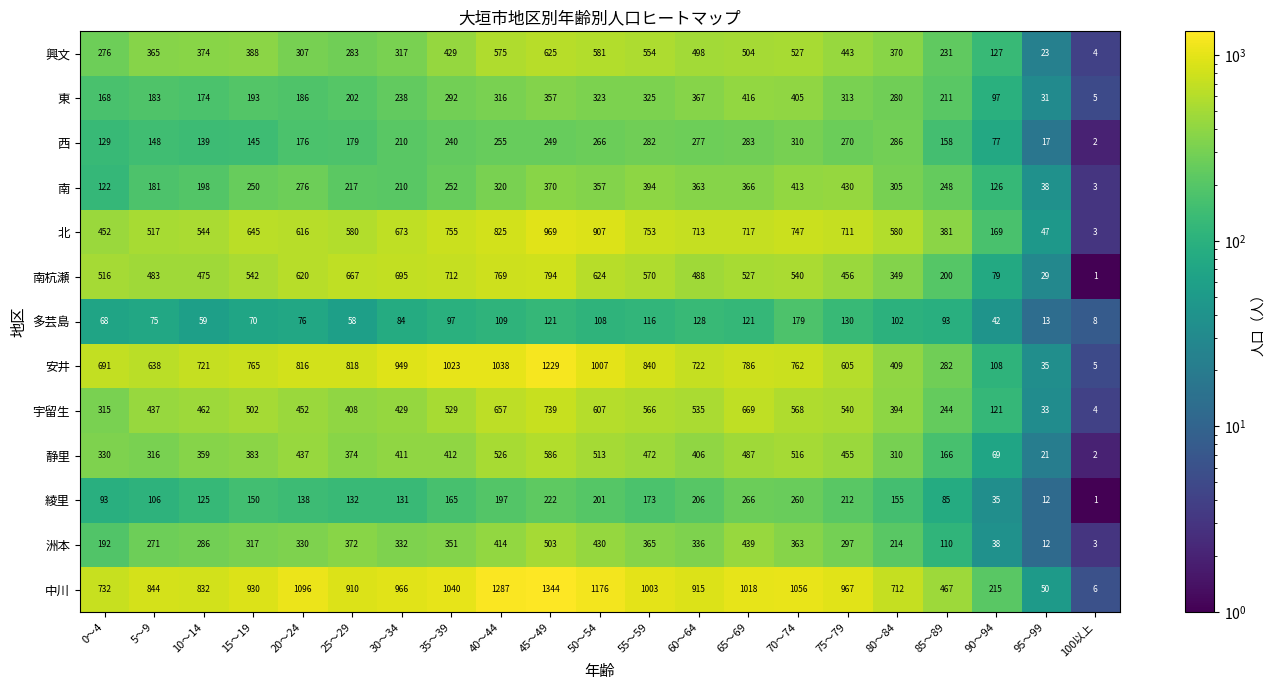

What is the greatest value displayed?

1344